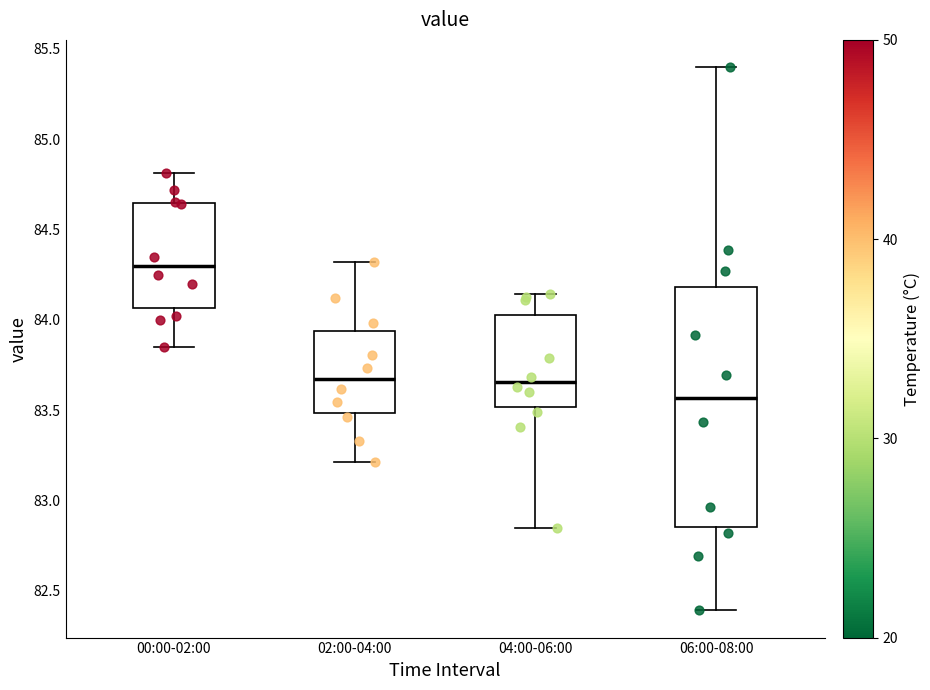

Which box has the lowest median line?

06:00-08:00